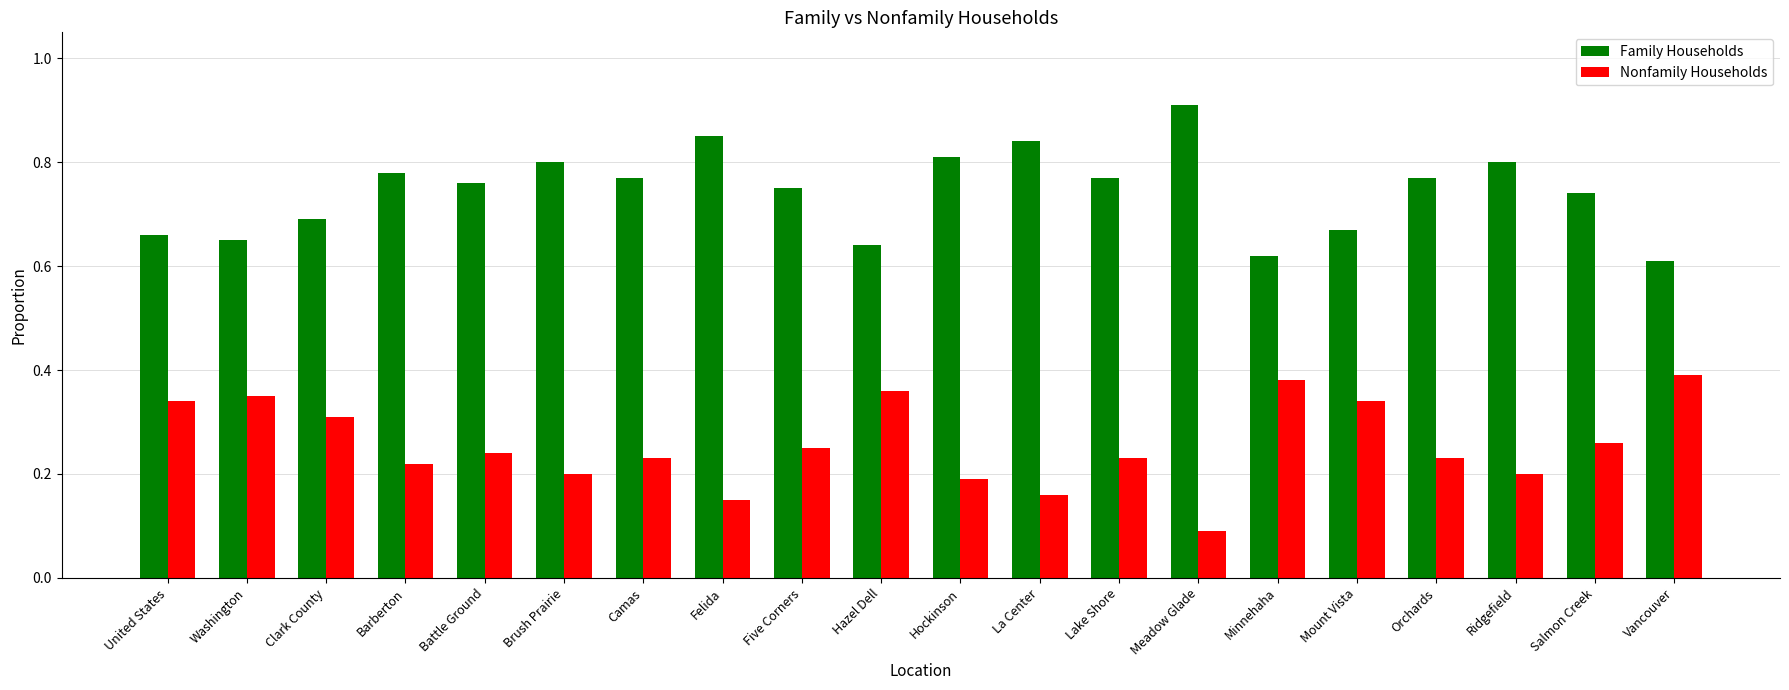

Is it true that Nonfamily Households equals 0.3 at Brush Prairie?

False